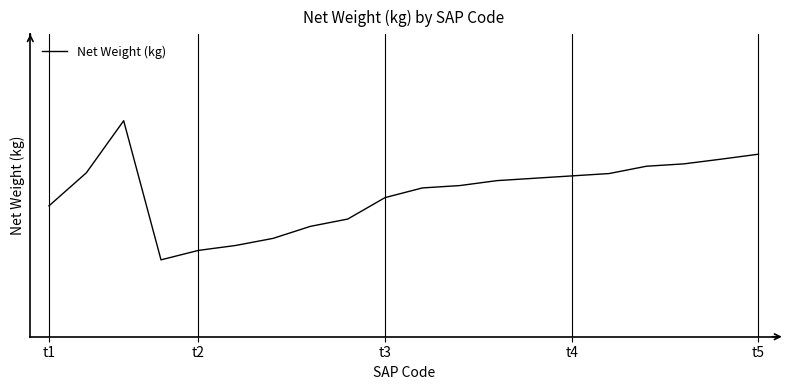

What is the value of the 7th point from the left?

0.4